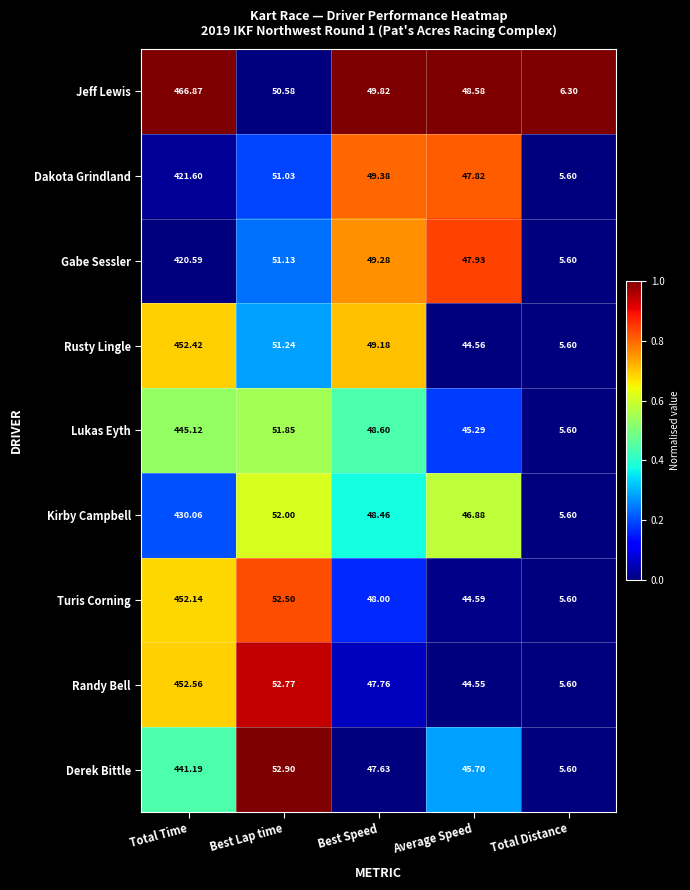

At which category is the sum across all series the highest?

Total Time